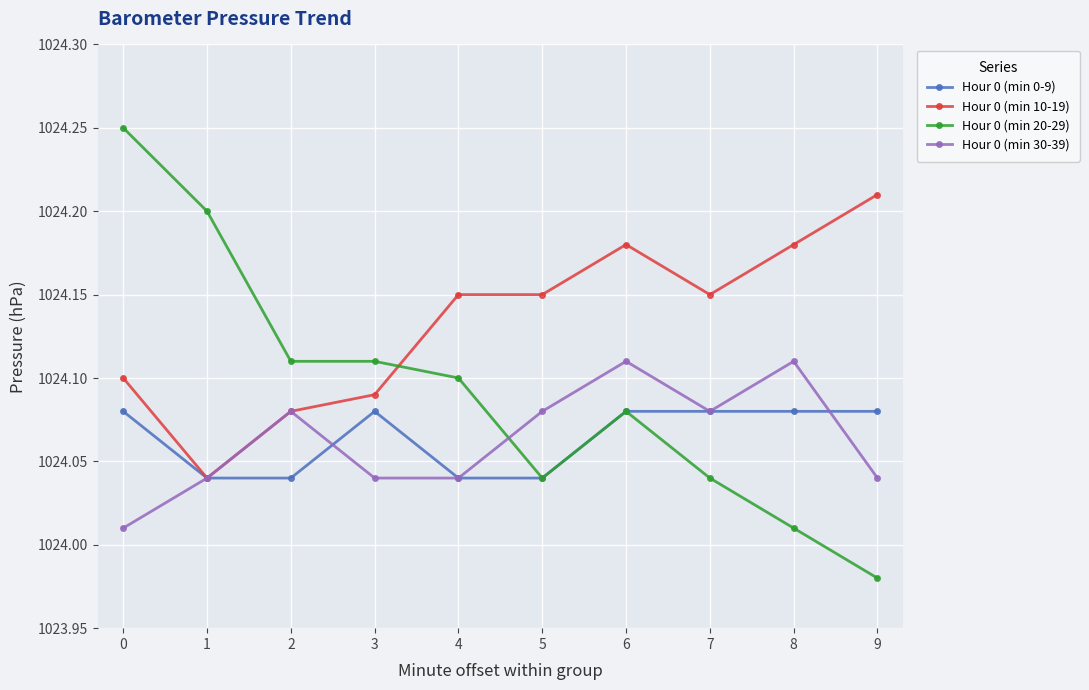

What is the spread (max minus min) of values at 2?

0.1